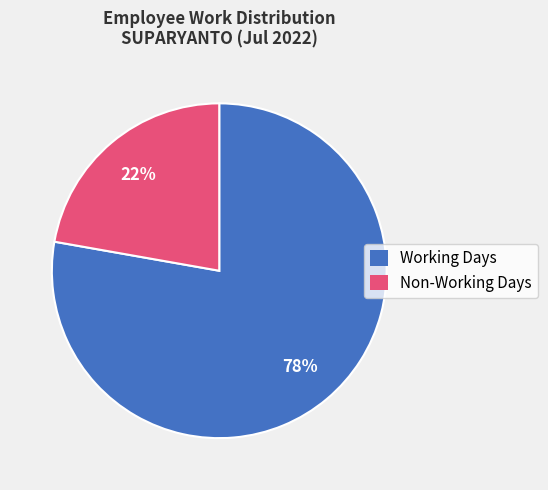

To the nearest percent, what is the difference between the largest and smallest slice percentages?

56%